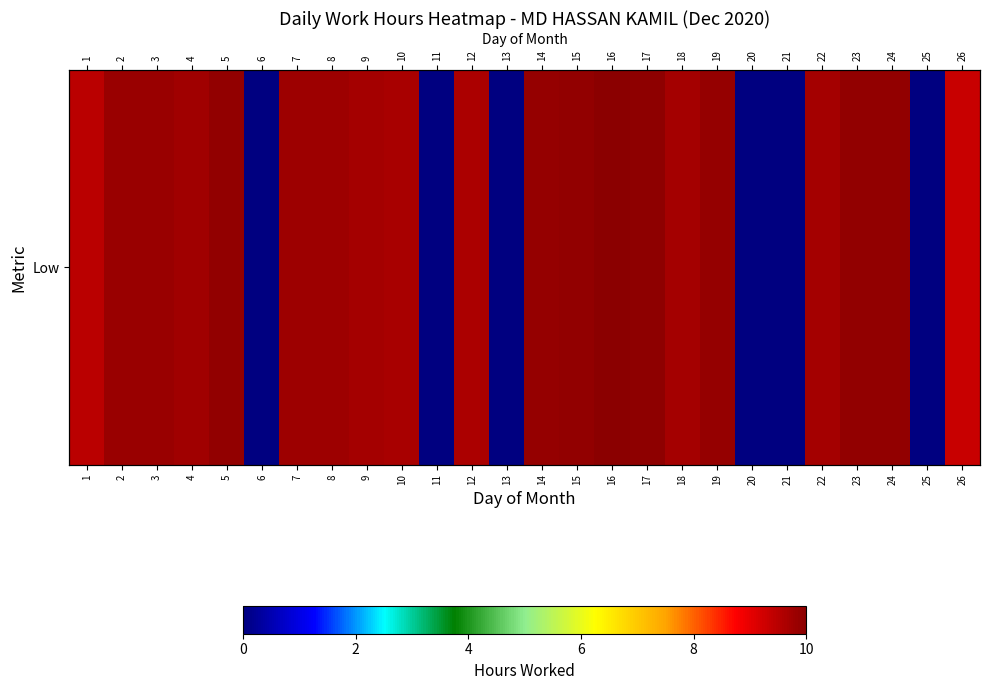

Reading left to right, what are all the values shown in this chart?

9.5	9.8	9.8	9.8	9.9	0.0	9.8	9.8	9.7	9.7	0.0	9.6	0.0	9.8	9.9	10.0	9.9	9.7	9.9	0.0	0.0	9.7	9.9	9.9	0.0	9.3